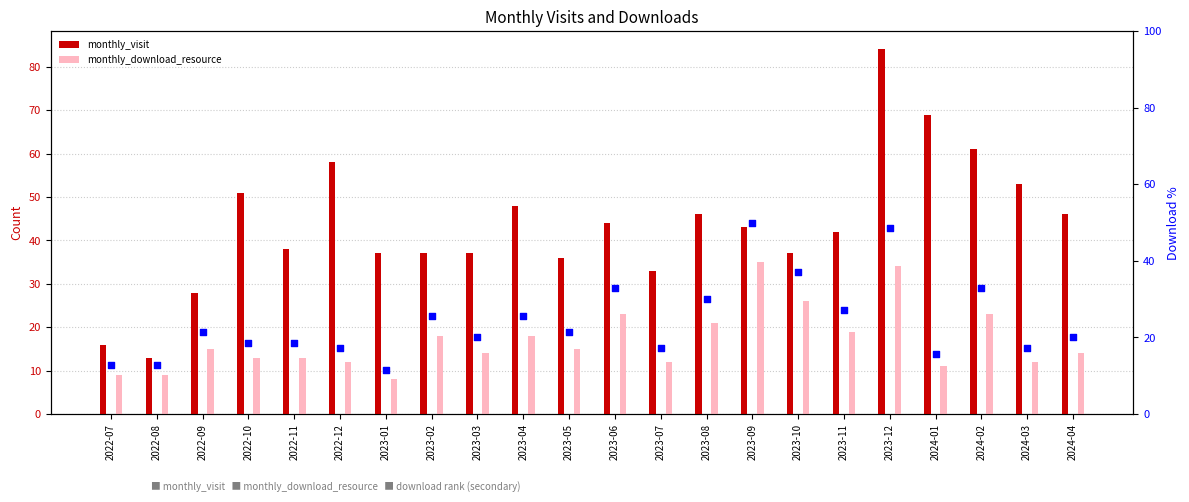

At which category is the sum across all series the highest?

2023-12